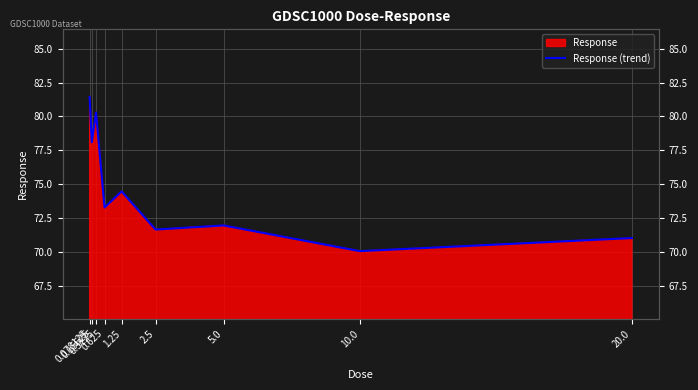

The chart shows a value of 23.1 at 0.15625. True or false?

False